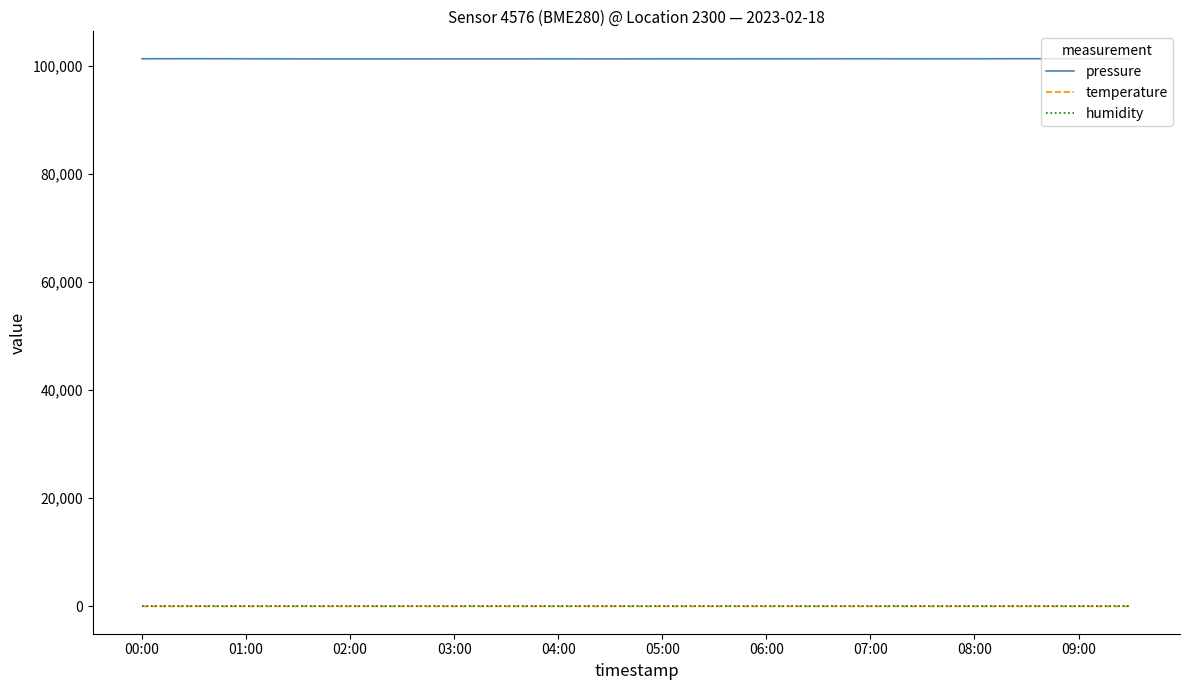

What is the maximum value shown in the chart?

101266.0